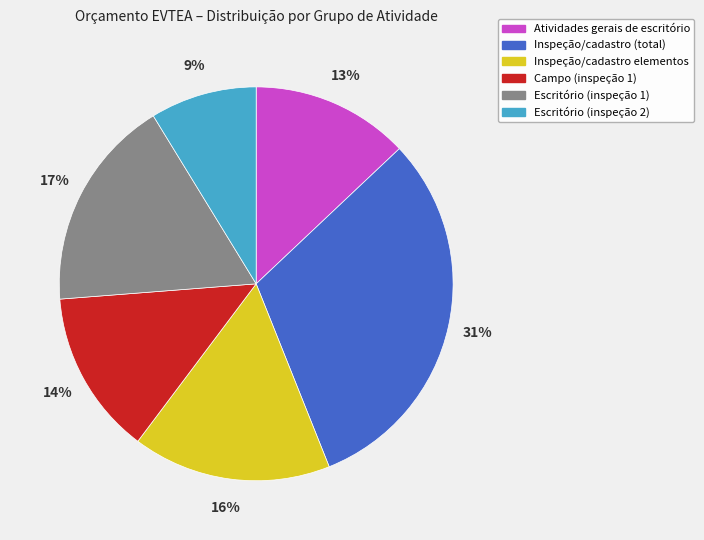

To the nearest percent, what is the difference between the largest and smallest slice percentages?

22%